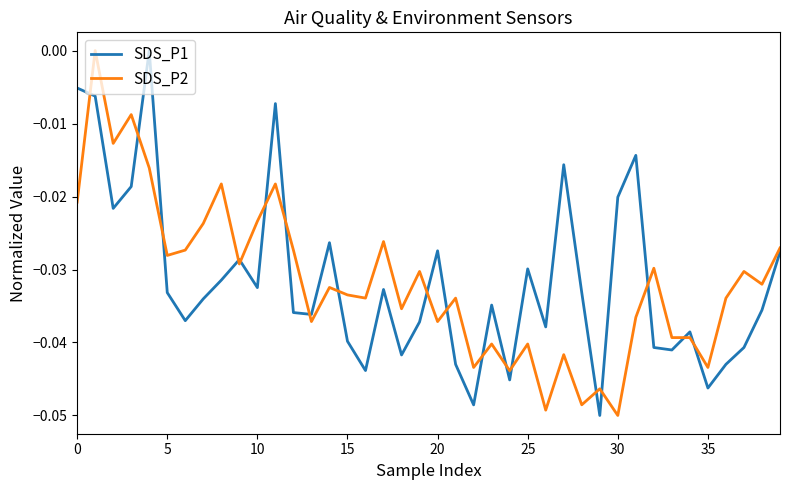

True or false: SDS_P1 and SDS_P2 intersect in this chart.

True